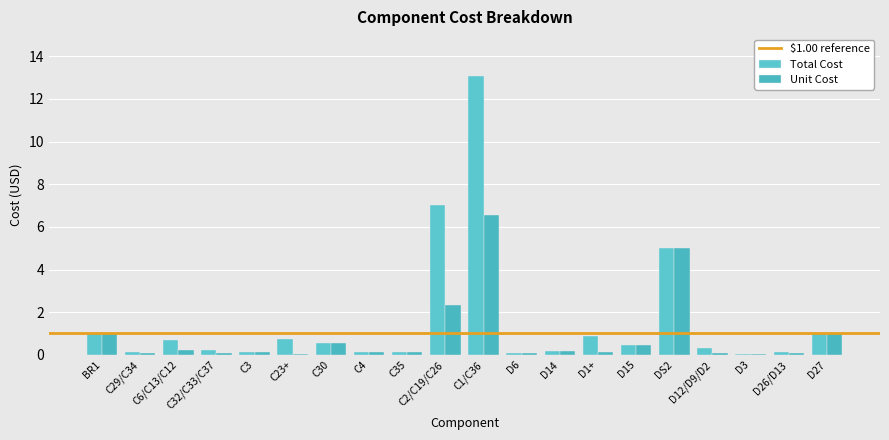

At which category is the sum across all series the highest?

C1/C36